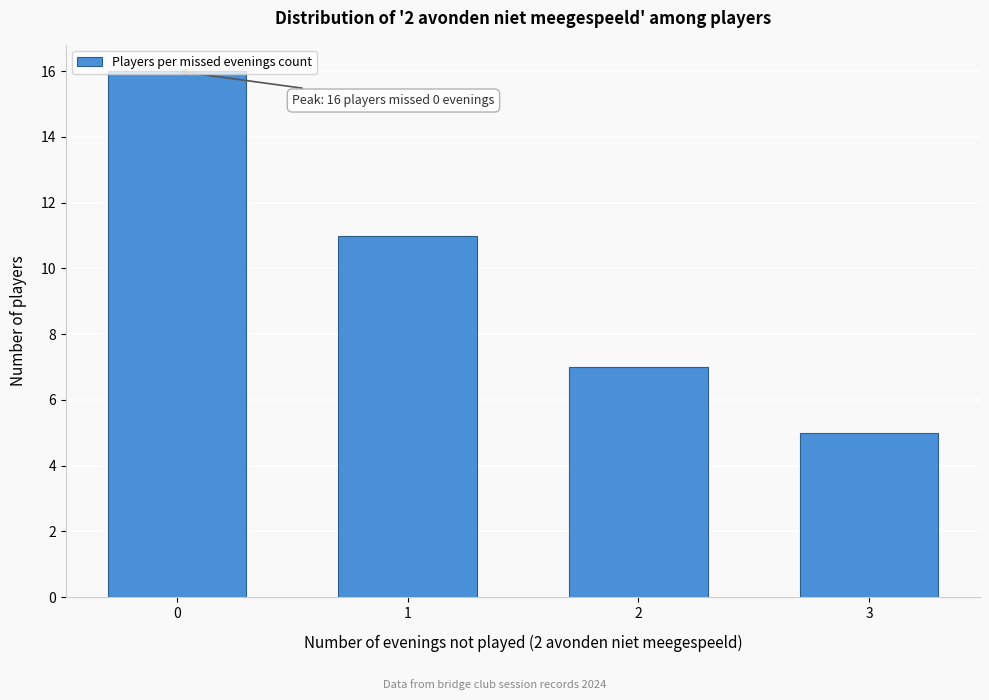

What is the sum of the values at 1 and 0?

27